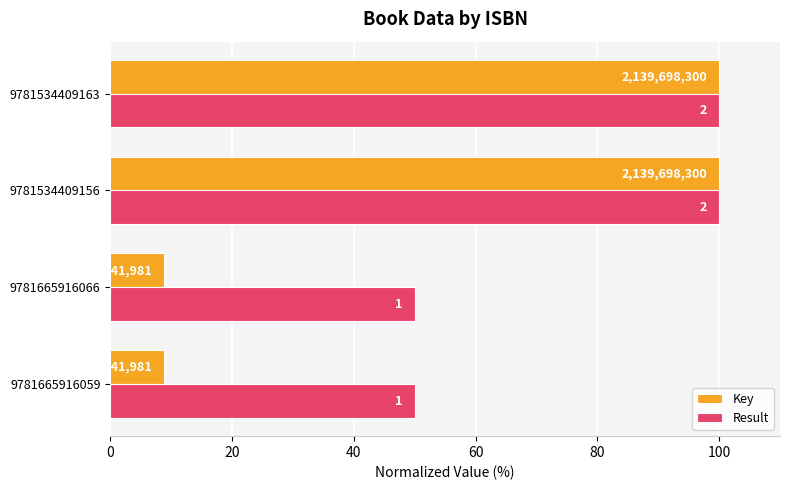

What are all the series names shown in the legend?

Key, Result